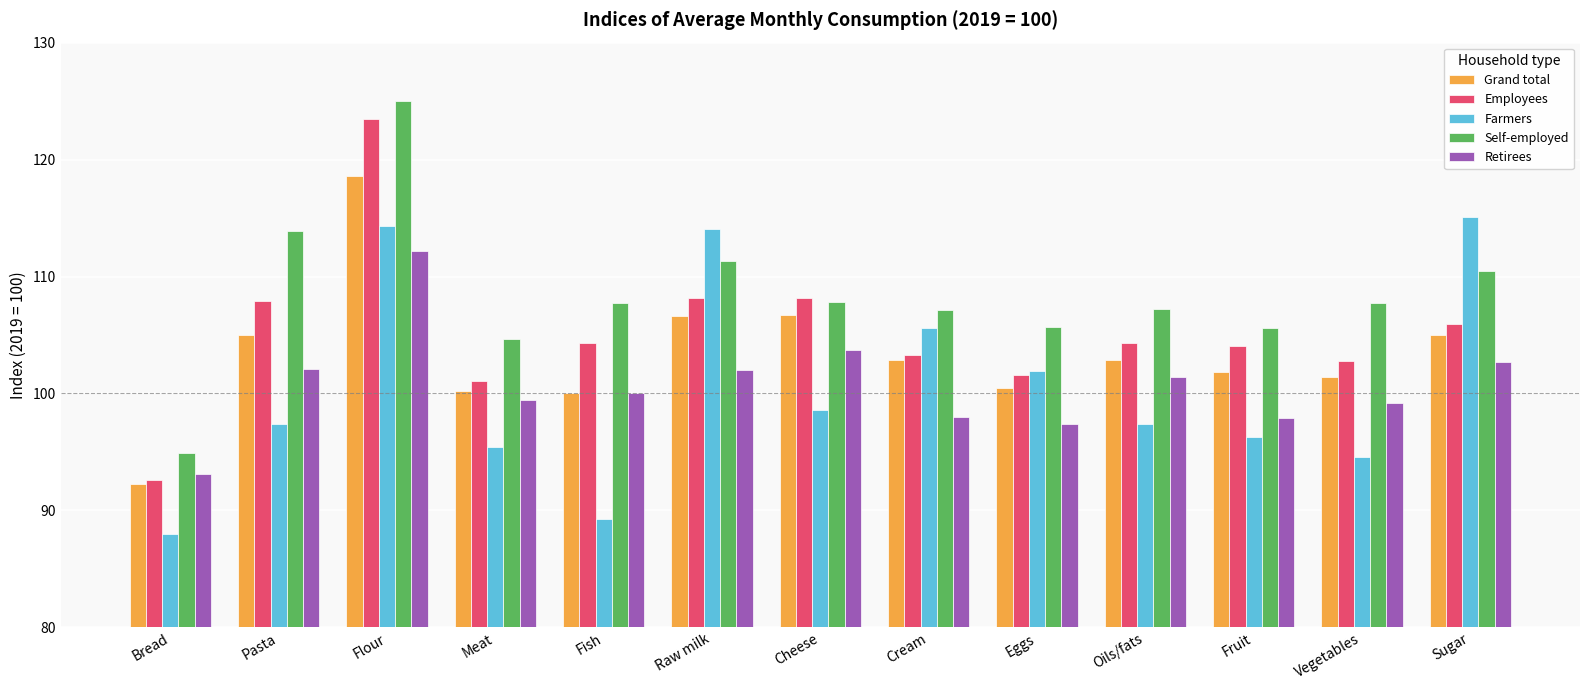

Is it true that Farmers equals 114.3 at Flour?

True